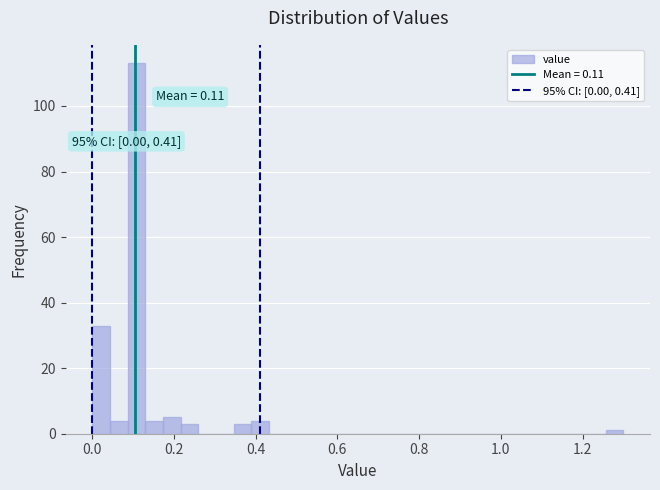

Read against the x-axis, roughly where is the centre of the tallest bar?

0.10